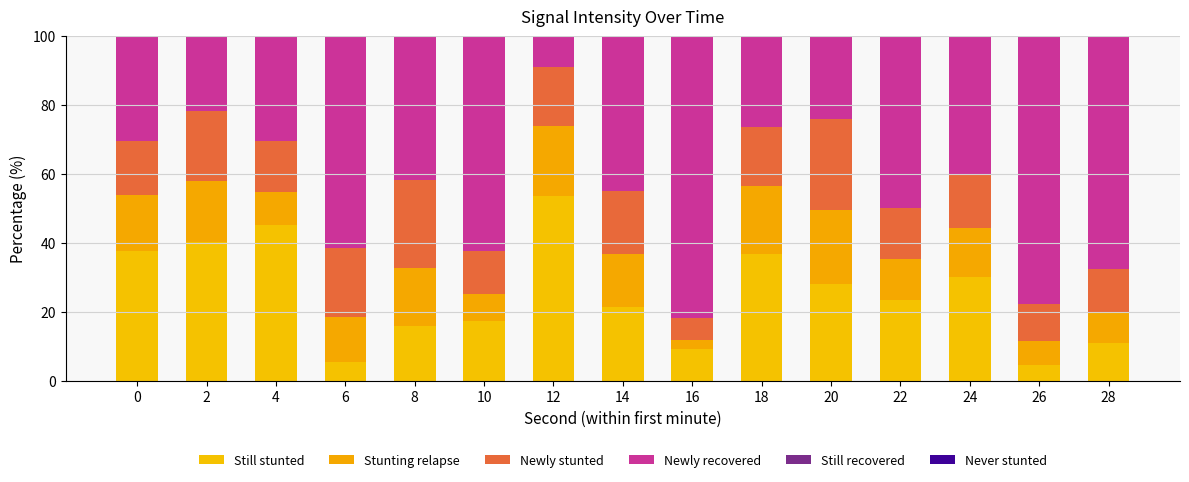

Which category has the highest value in the Still stunted series?

12